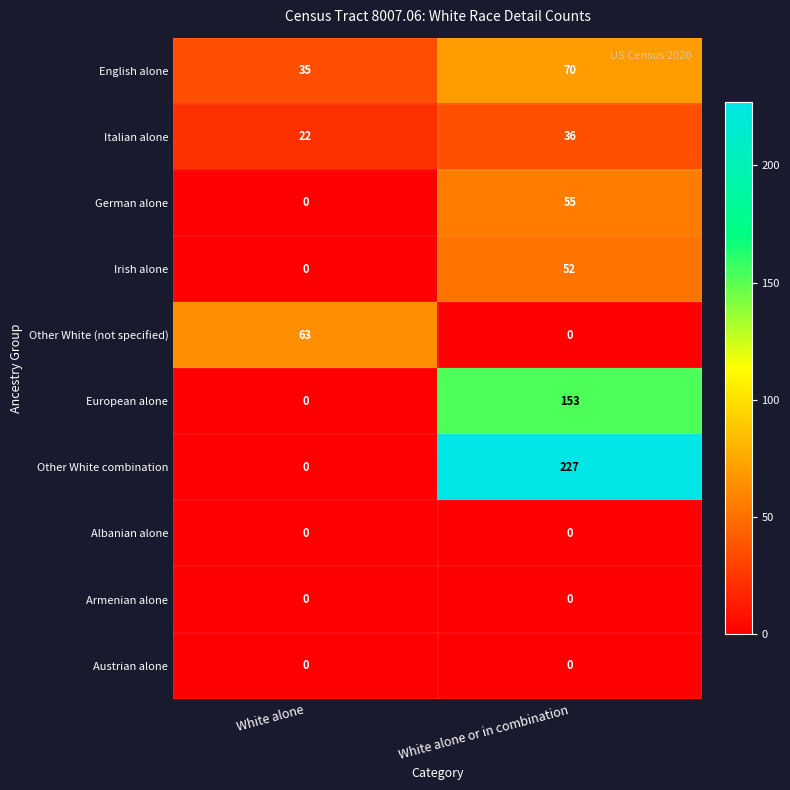

What is the spread (max minus min) of values at White alone?

63